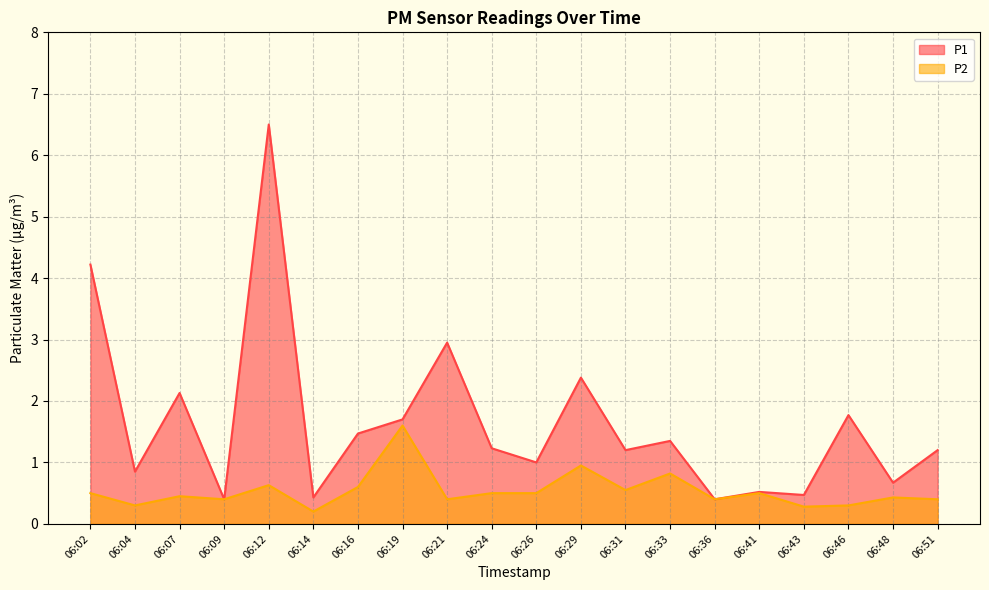

Which category has the highest value in the P1 series?

06:12